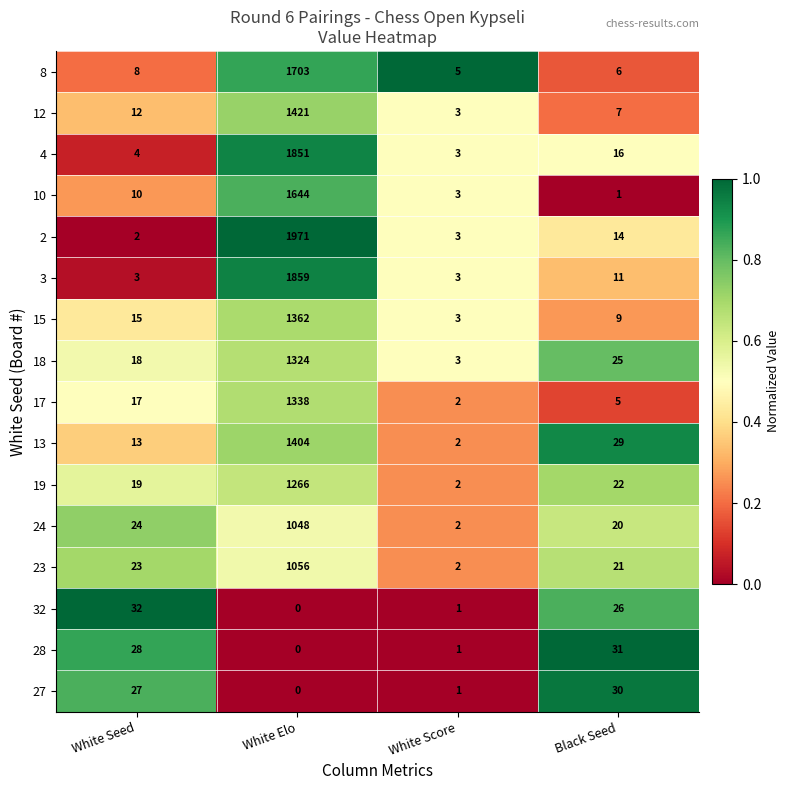

How many data points does each series have?

4